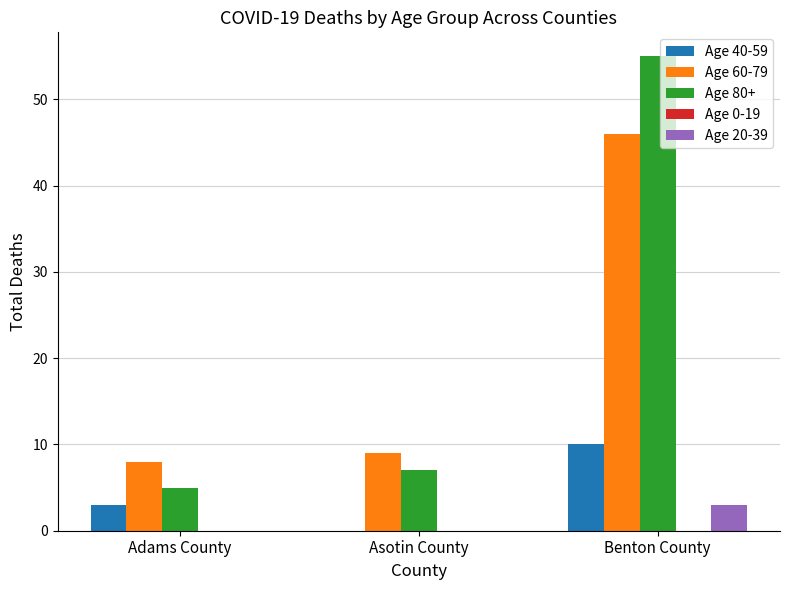

What is the approximate value of Age 80+ at Adams County?

5